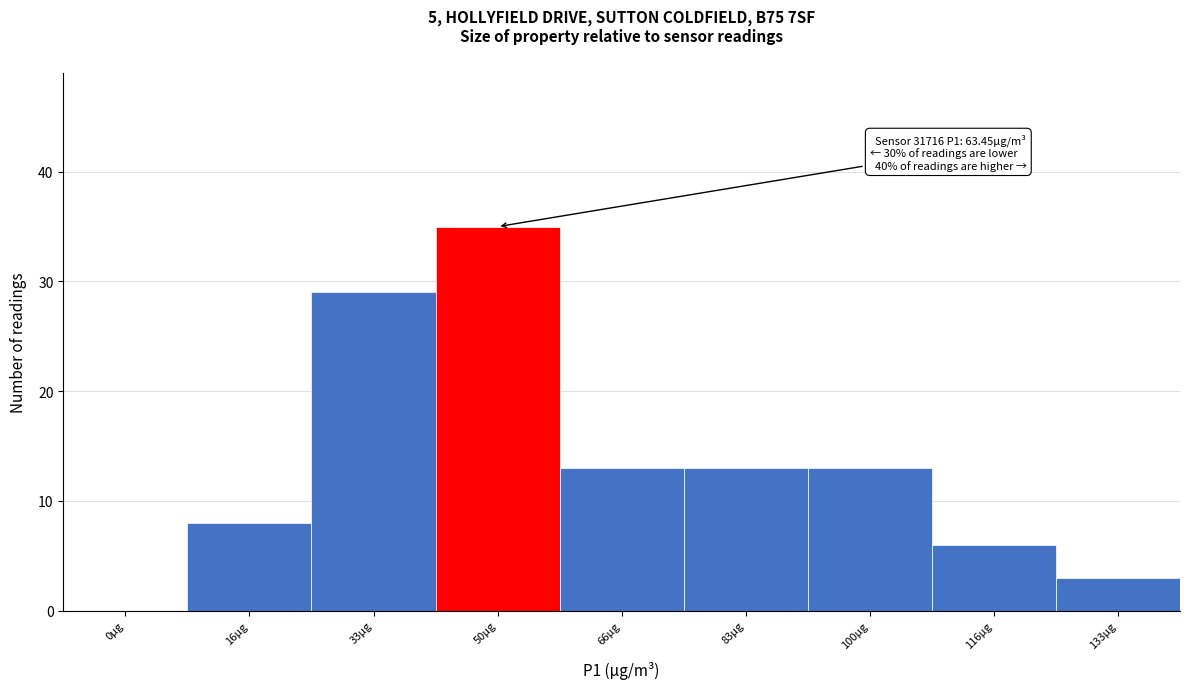

Reading left to right, transcribe all the data shown in this chart.

0µg=0	16µg=8	33µg=29	50µg=35	66µg=13	83µg=13	100µg=13	116µg=6	133µg=3